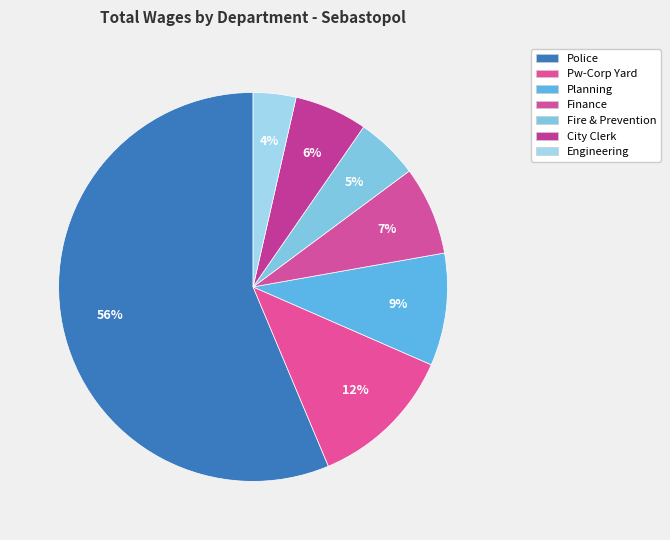

What percentage is NOT represented by City Clerk?

93.9%